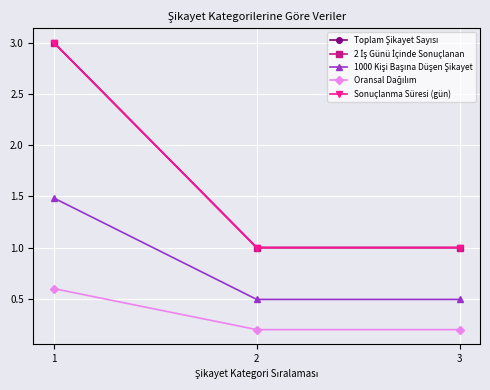

Which series changed the most between 2 and 3?

Toplam Şikayet Sayısı